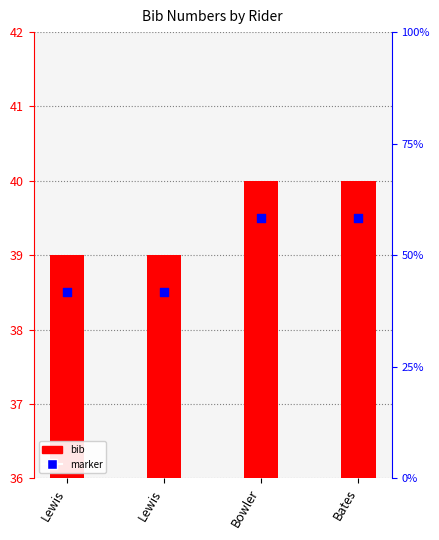

Which series reaches the minimum Y coordinate?

marker